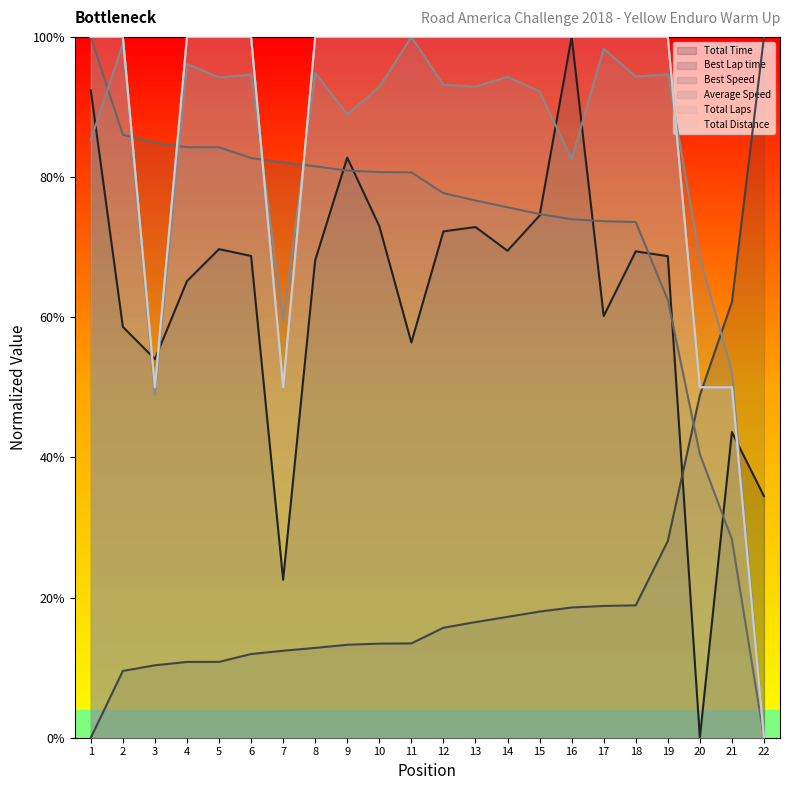

Which series ends up on top after the final intersection of Total Distance and Total Time?

Total Time